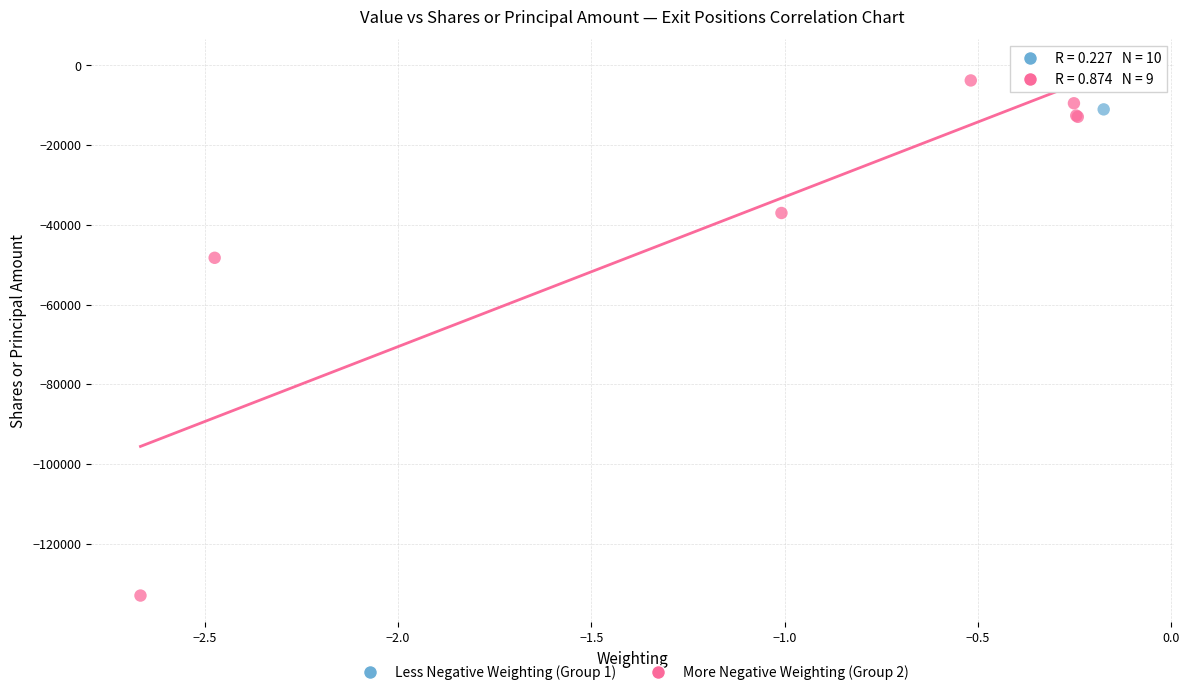

Which series has the largest Y range (max minus min)?

More Negative Weighting (Group 2)